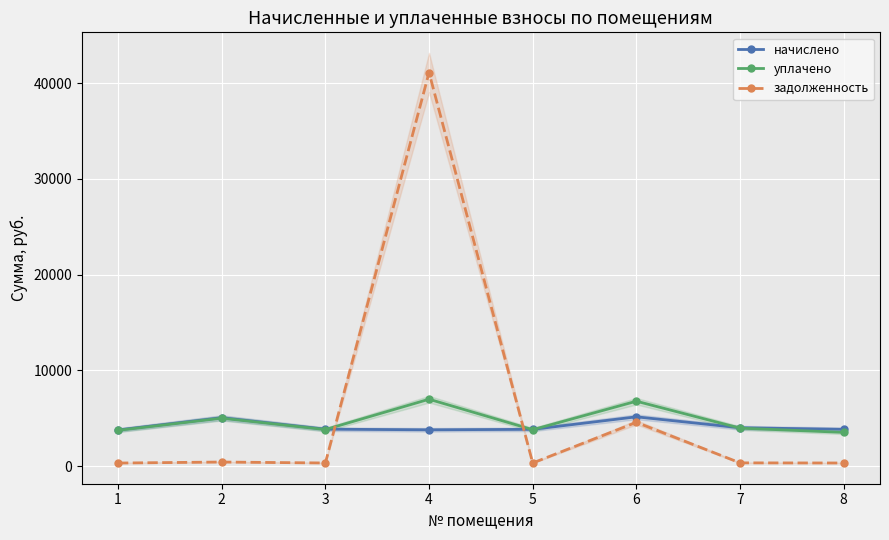

Reading left to right, extract all data points from this chart.

начислено: 1=3770.2	2=5051.8	3=3852.8	4=3786.7	5=3836.4	6=5142.7	7=4001.8	8=3836.4
уплачено: 1=3732.8	2=5001.7	3=3814.6	4=6981.8	5=3798.3	6=6774.3	7=3962.1	8=3516.7
задолженность: 1=314.2	2=421.0	3=321.1	4=41108.8	5=319.7	6=4570.5	7=333.5	8=319.7